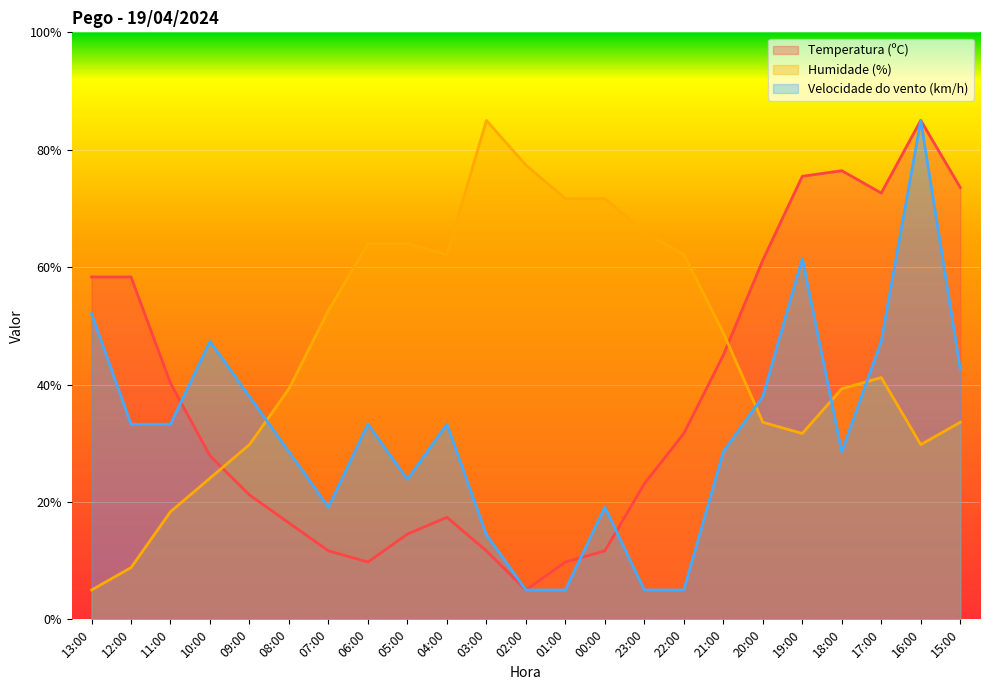

At which label is Temperatura (ºC) closest to 45?

21:00